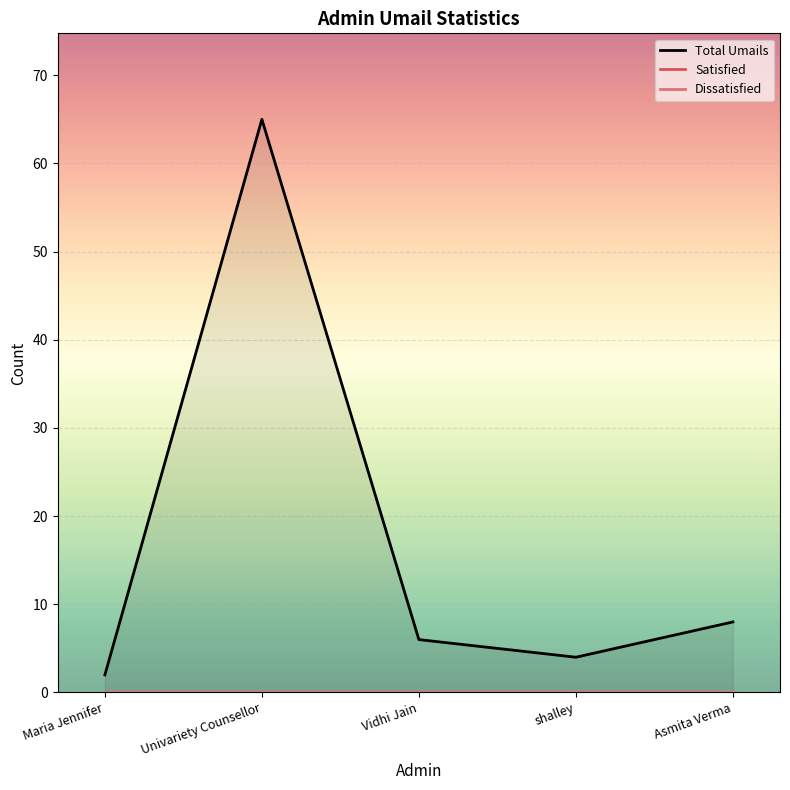

How many distinct data groups are displayed?

3